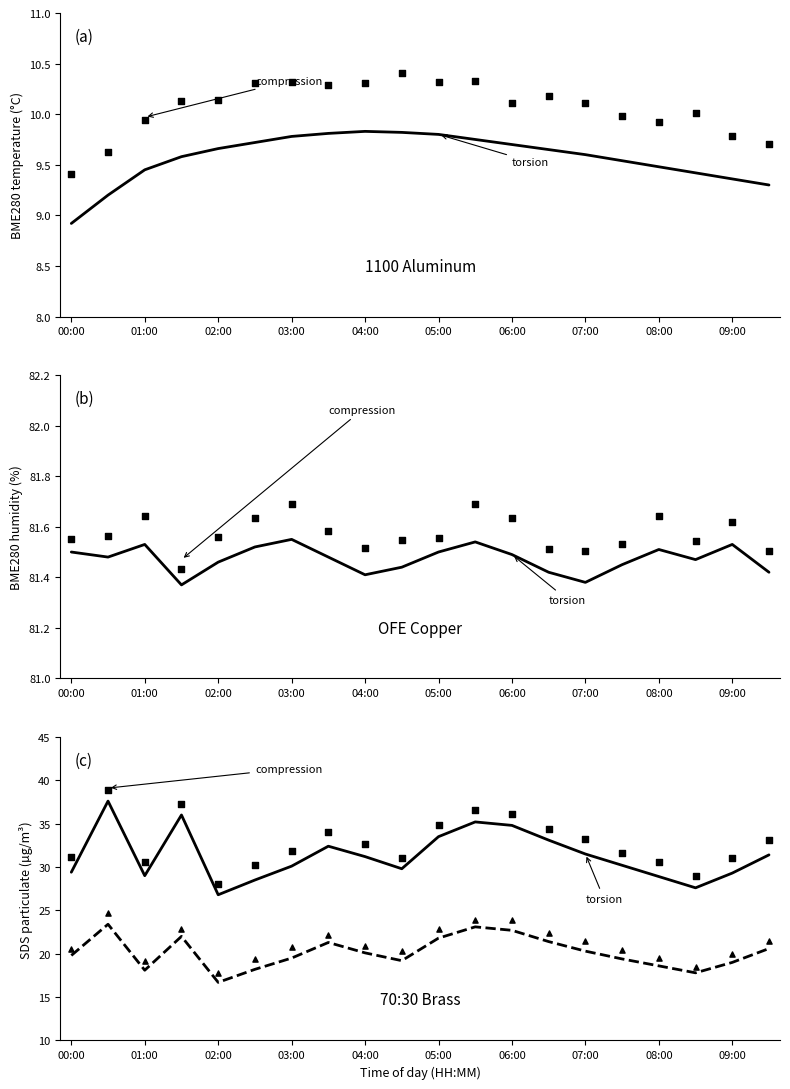

What is the total value across all series at 04:00?

252.3